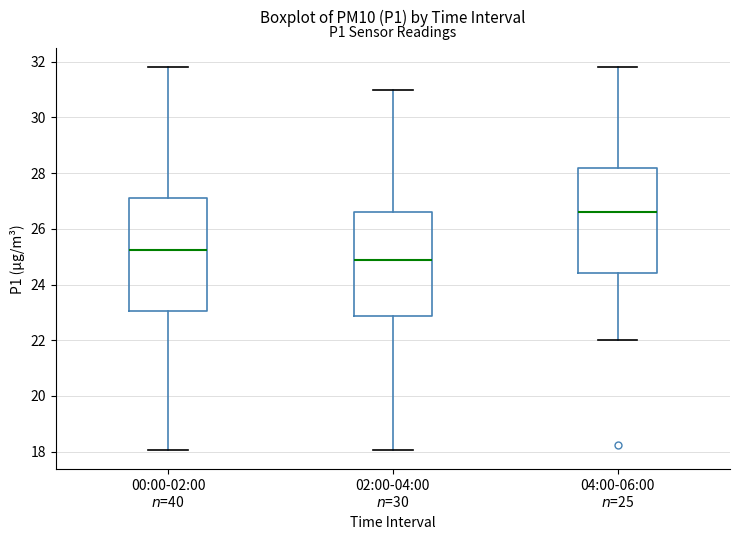

Reading left to right, transcribe this box plot: for each box, give where its median line is, the range the box spans, and where its two whiskers end, as read against the y-axis. The values are not printed on the chart, so give them approximately, as read against the axis.

00:00-02:00 $n$=40: median 25.2, box 23.0 to 27.2, whiskers 18.0 to 31.8
02:00-04:00 $n$=30: median 24.8, box 22.8 to 26.6, whiskers 18.0 to 31.0
04:00-06:00 $n$=25: median 26.6, box 24.4 to 28.2, whiskers 22.0 to 31.8